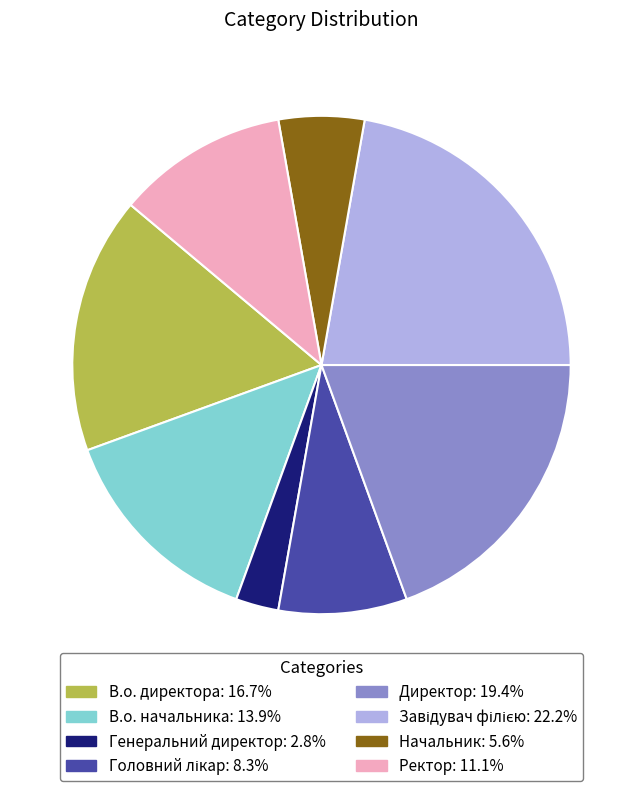

Does any single category account for the majority?

No